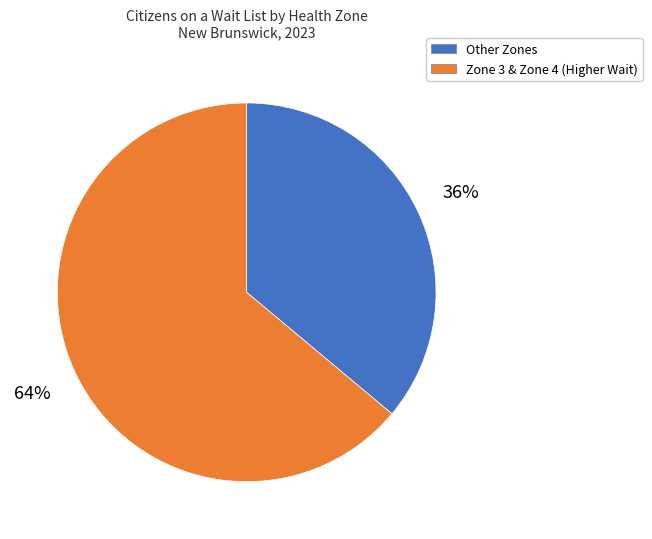

Does any single category account for the majority?

Yes